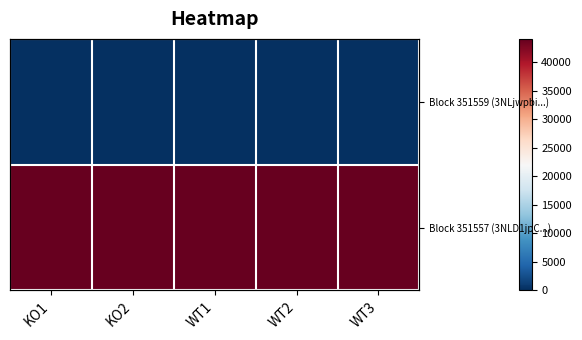

Count the number of categories in the chart.

5